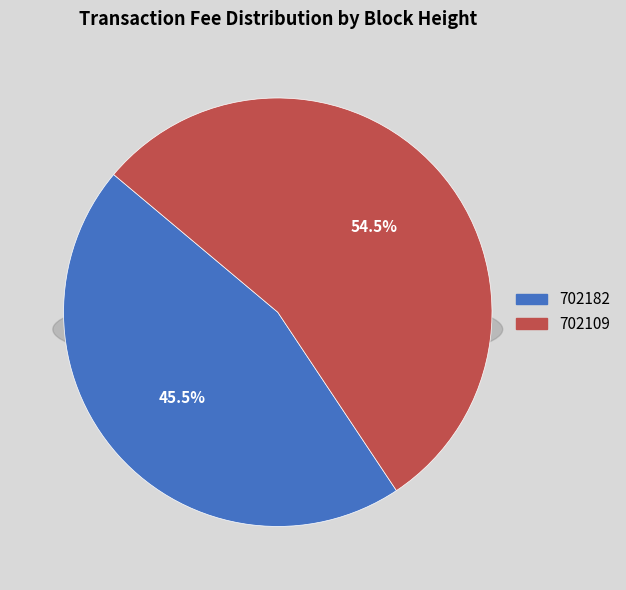

Which slice represents more than half of the pie?

702109